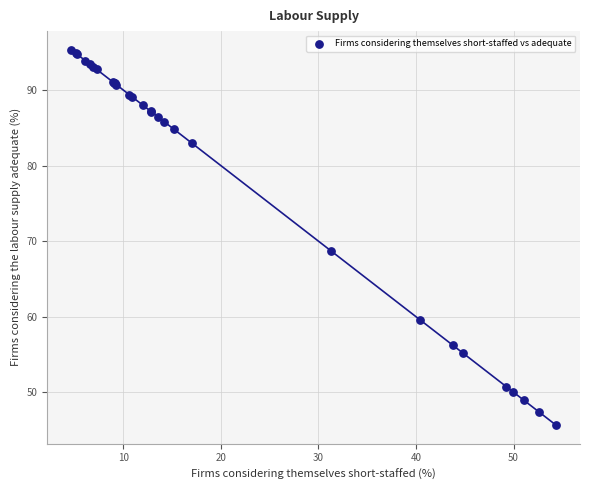

What Y value in the scatter plot is closest to 70?

68.8